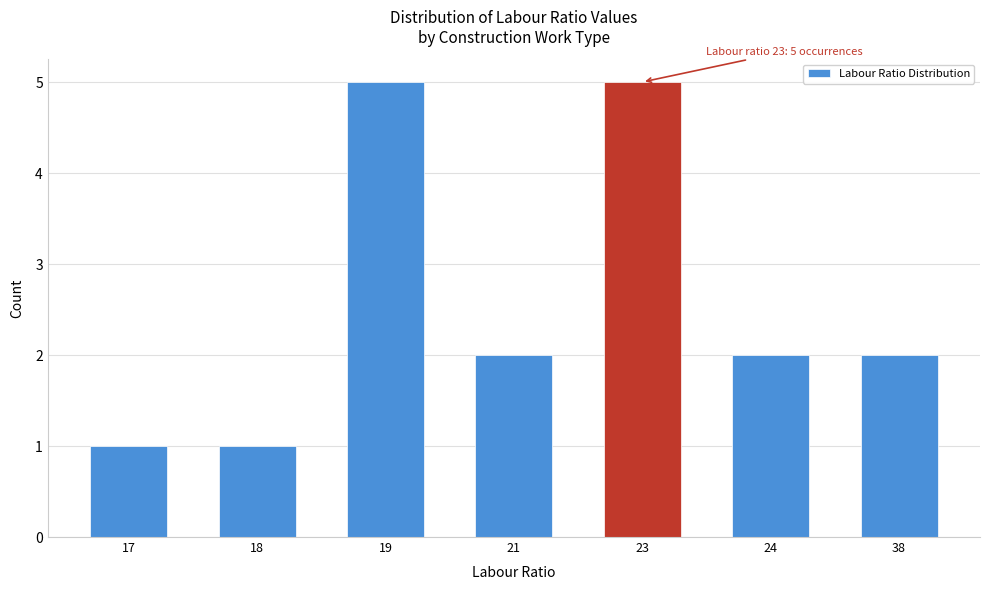

Reading left to right, transcribe all the data shown in this chart.

1	1	5	2	5	2	2